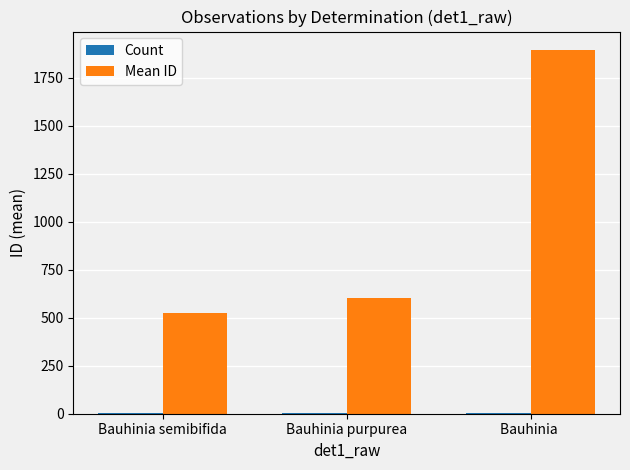

Which label corresponds to the largest value in the chart?

Bauhinia 